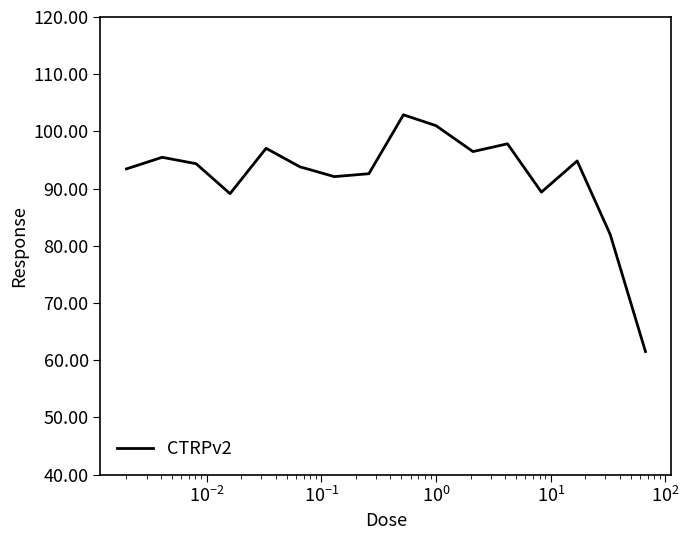

What is the difference between the maximum and minimum values?

41.4